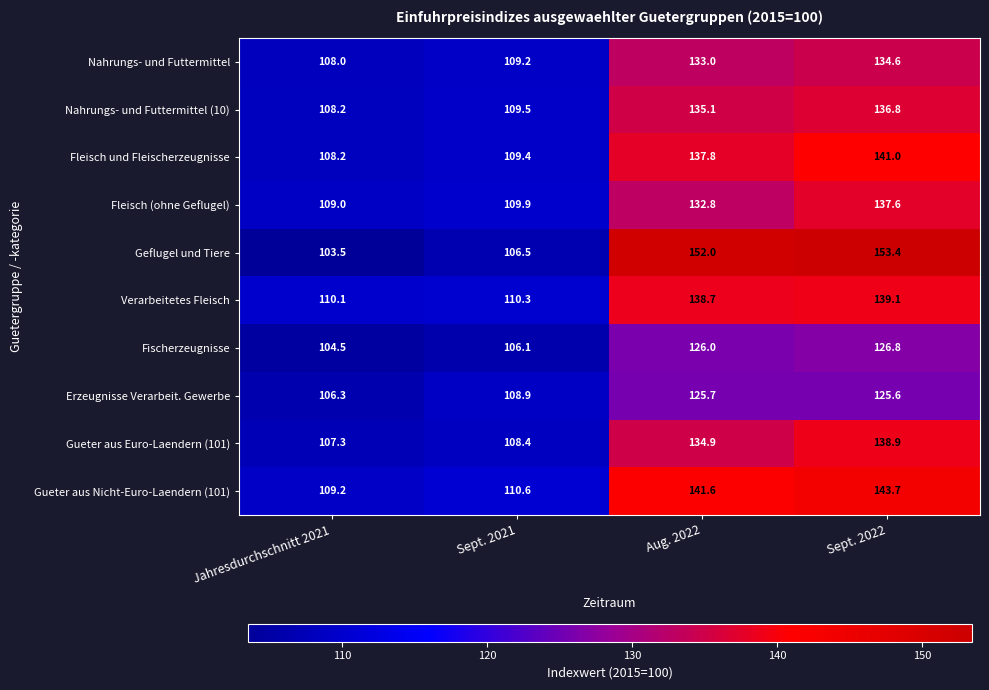

At which label is Verarbeitetes Fleisch closest to 124?

Sept. 2021